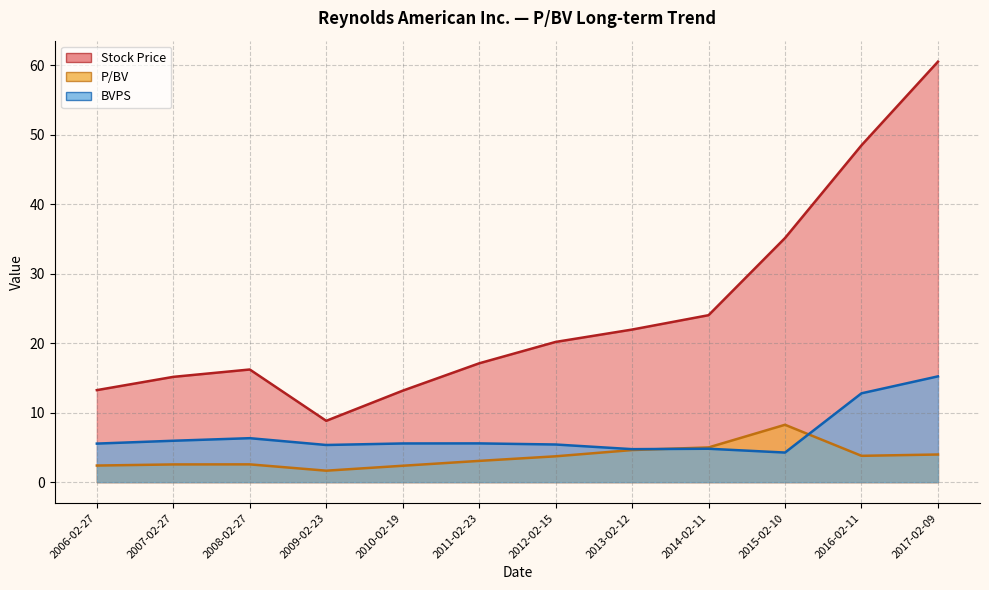

Between 2013-02-12 and 2011-02-23, which is larger?

2013-02-12